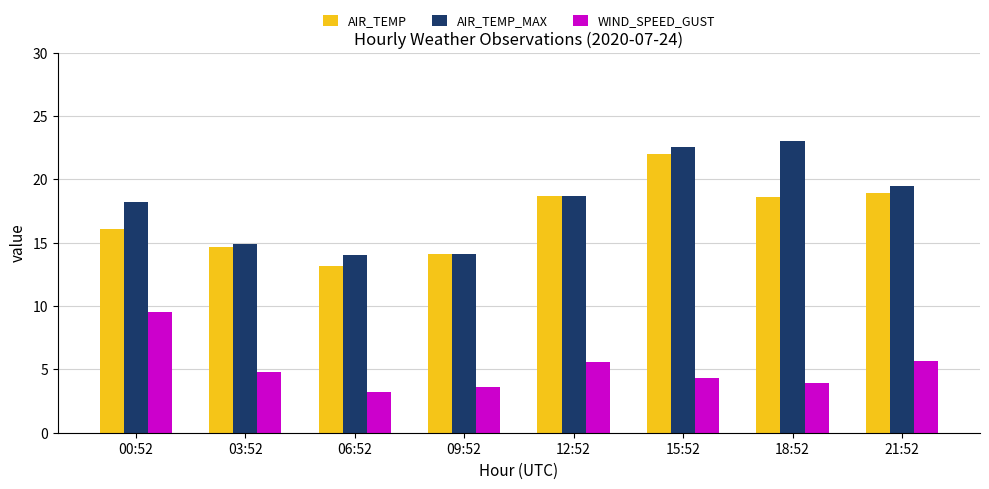

At which label is AIR_TEMP_MAX closest to 18?

00:52